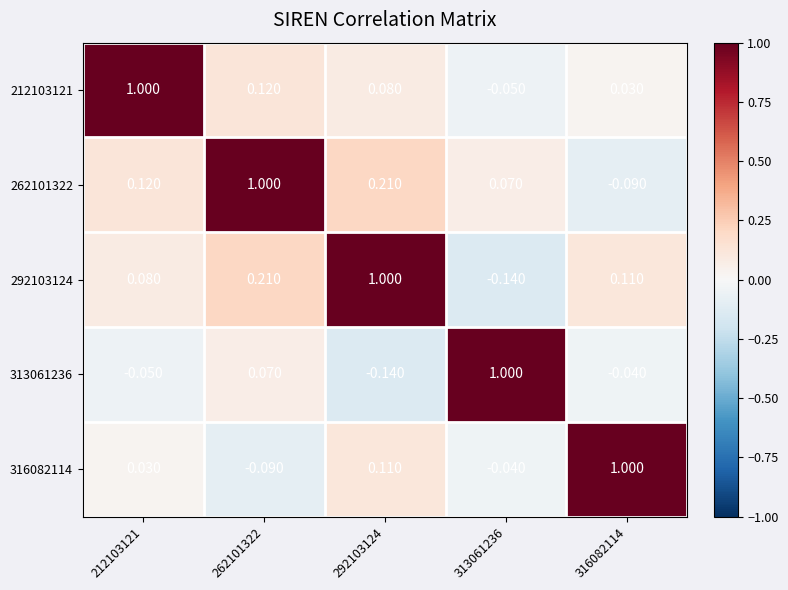

Reading left to right, transcribe all the data shown in this chart.

212103121: 212103121=1.0	262101322=0.1	292103124=0.1	313061236=-0.1	316082114=0.0
262101322: 212103121=0.1	262101322=1.0	292103124=0.2	313061236=0.1	316082114=-0.1
292103124: 212103121=0.1	262101322=0.2	292103124=1.0	313061236=-0.1	316082114=0.1
313061236: 212103121=-0.1	262101322=0.1	292103124=-0.1	313061236=1.0	316082114=-0.0
316082114: 212103121=0.0	262101322=-0.1	292103124=0.1	313061236=-0.0	316082114=1.0